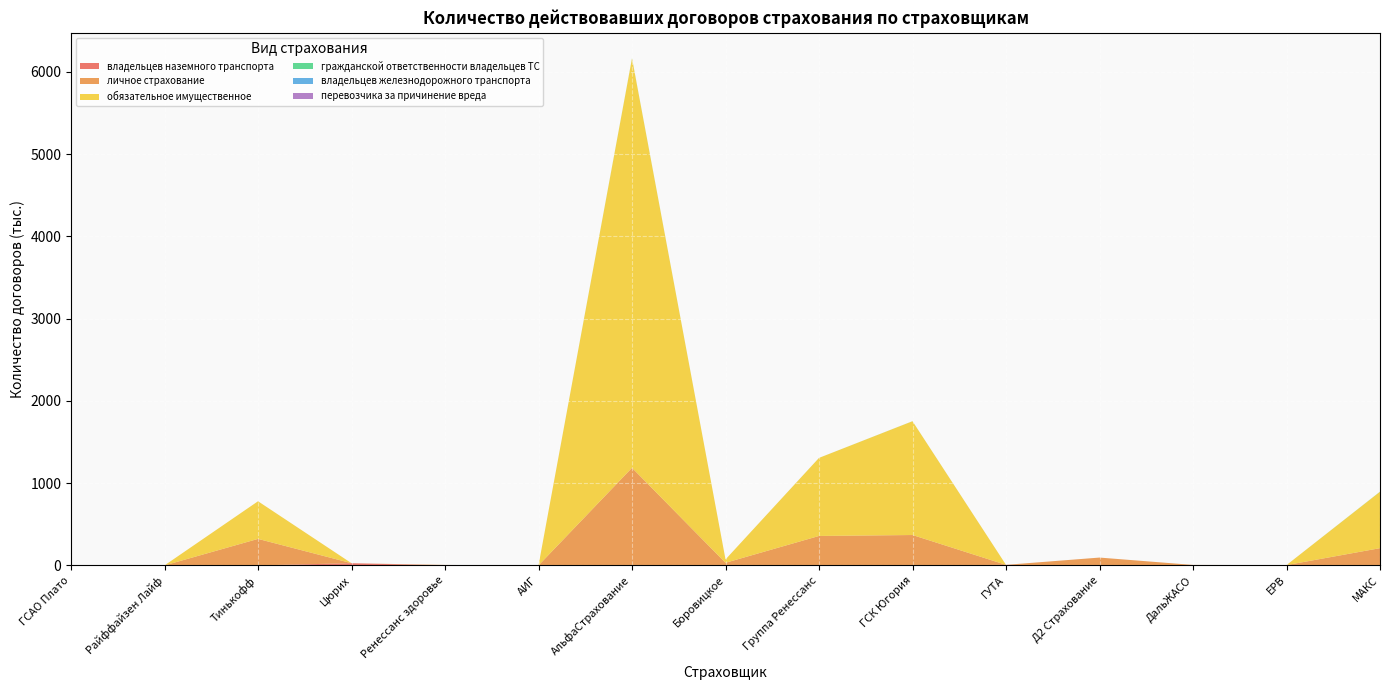

At which category is the sum across all series the highest?

АльфаСтрахование